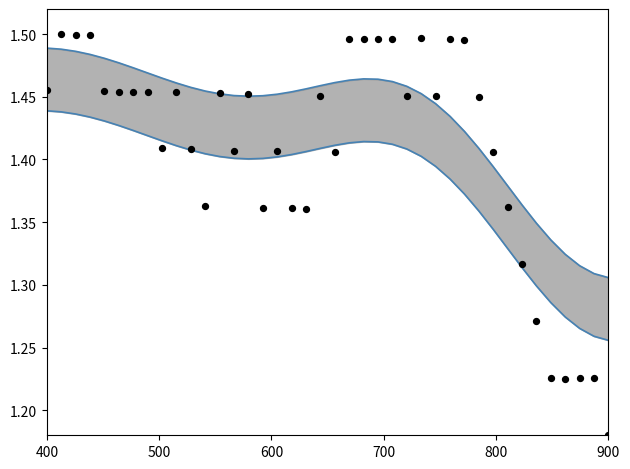

Is the value of pressure (raw) at 23 greater than the value of smooth upper at 8?

Yes